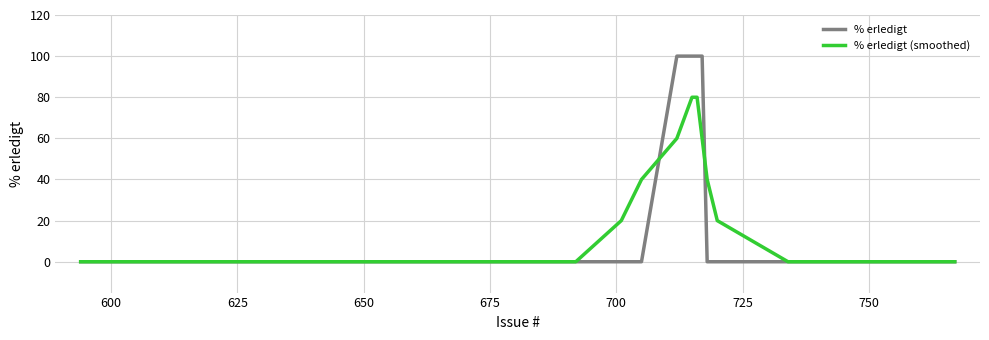

What is the greatest value displayed?

100